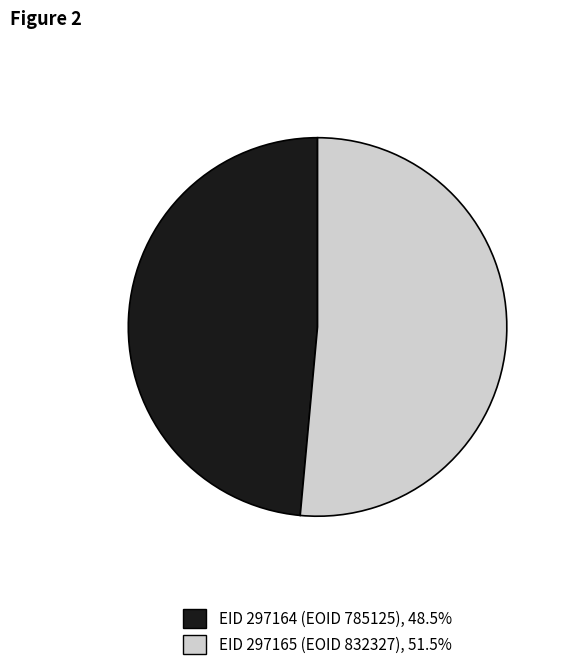

Count the number of slices in the pie.

2